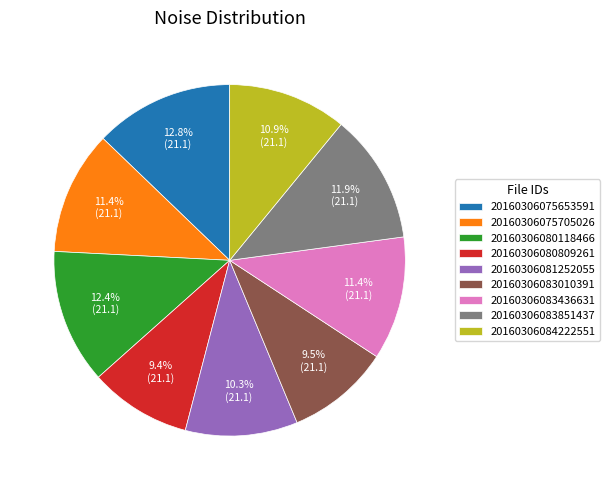

To the nearest percent, what is the combined percentage of 20160306075705026 and 20160306080118466?

24%